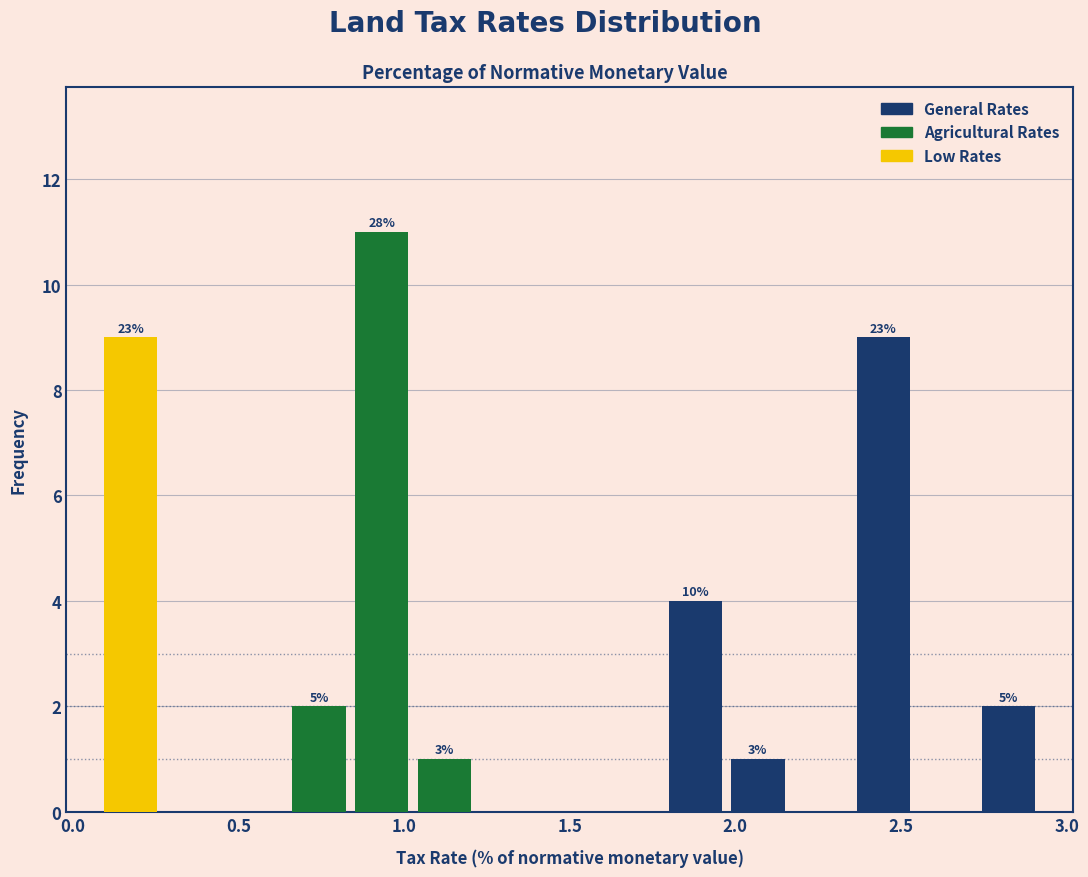

Around what value on the x-axis is the tallest bar? Give the approximate position of its centre, as read against the axis.

0.95